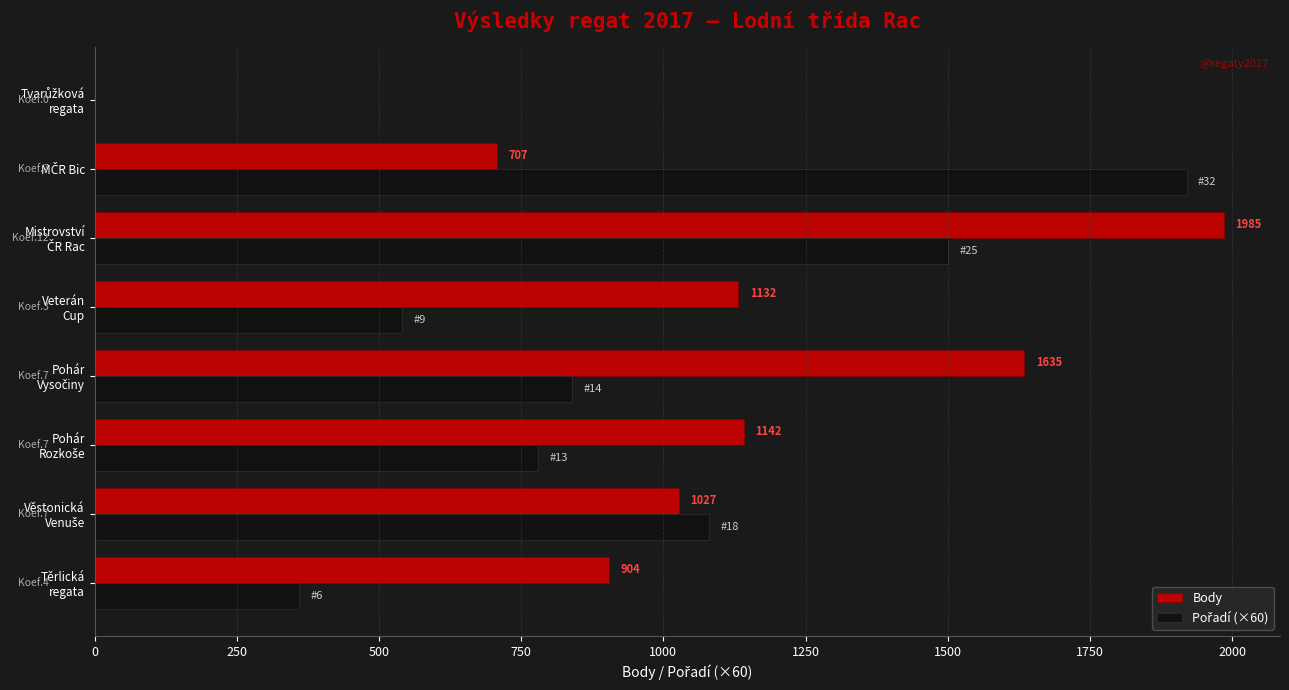

Which series has the largest total across all categories?

Body